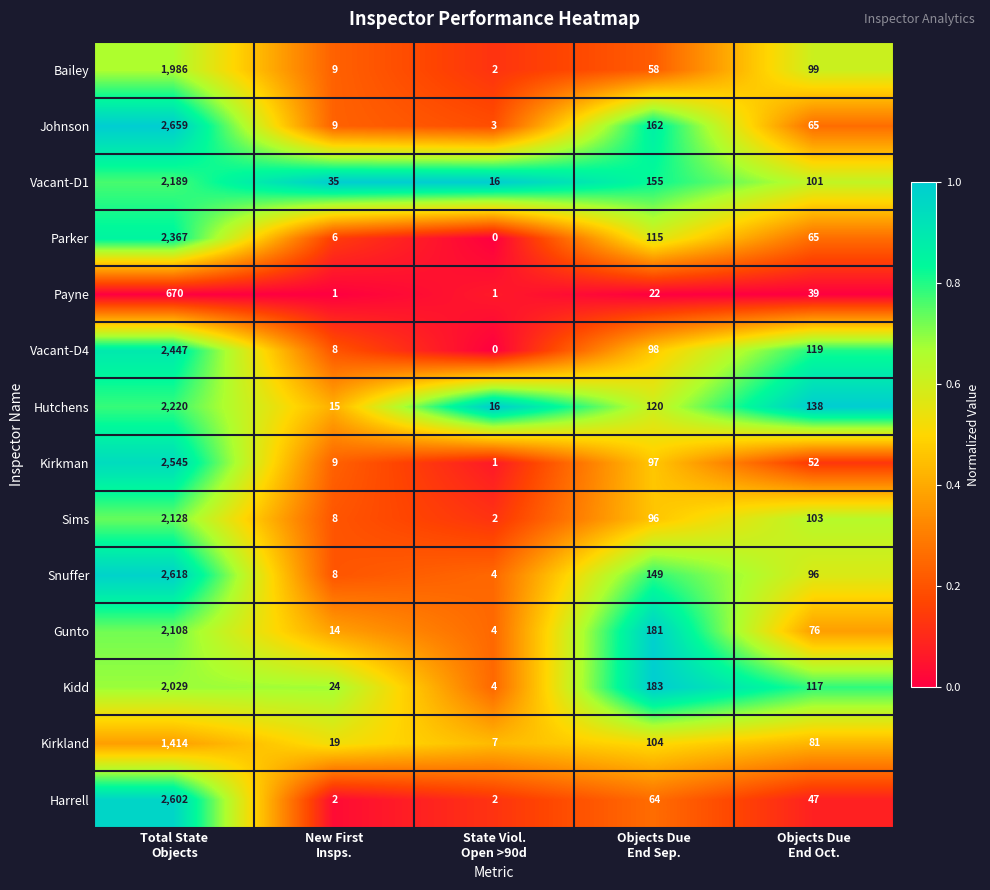

How many distinct data groups are displayed?

14